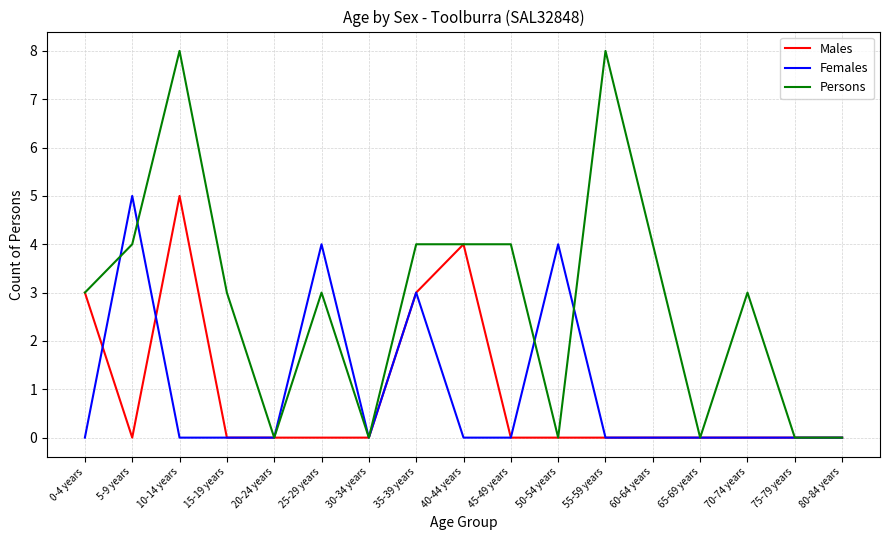

How many categories are shown in the chart?

17